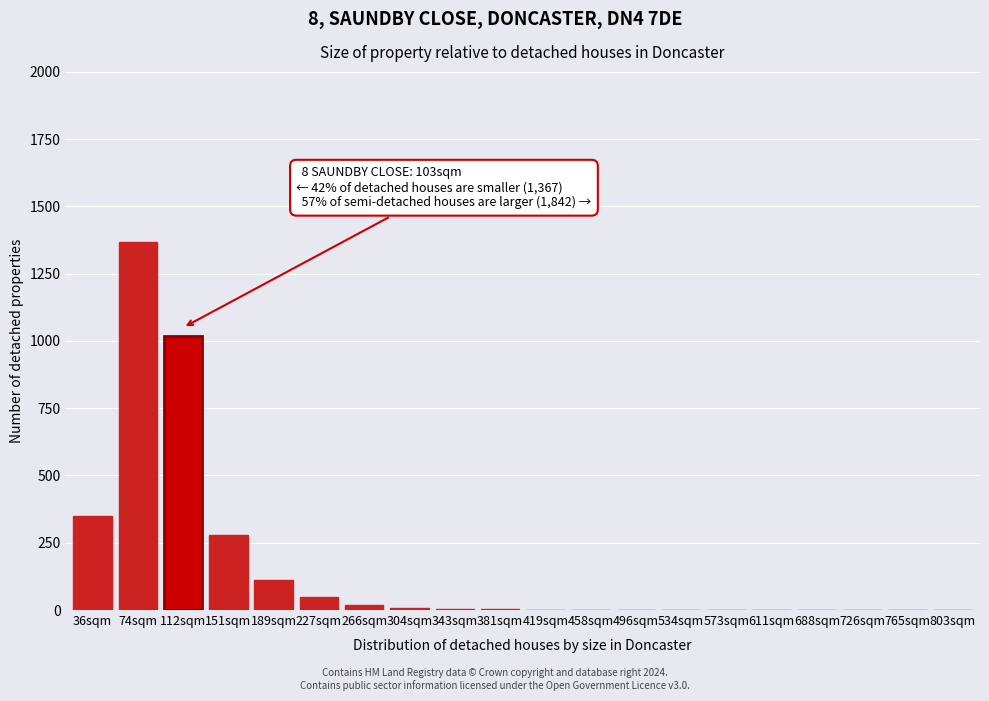

What is the maximum value shown in the chart?

1367